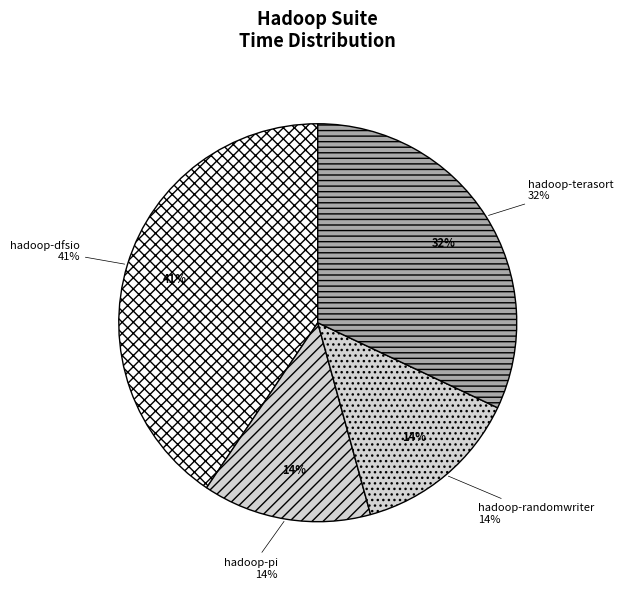

Rank the categories by value from highest to lowest.

hadoop-dfsio, hadoop-terasort, hadoop-pi, hadoop-randomwriter